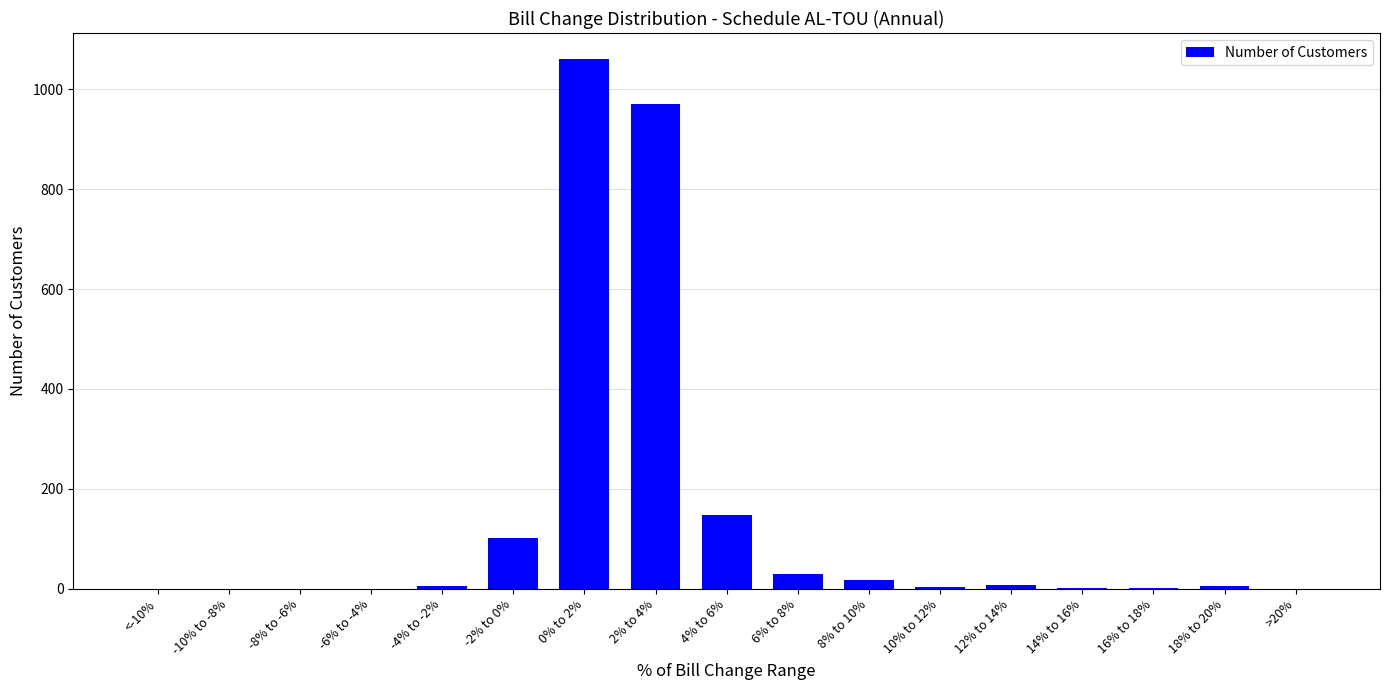

Are the bars horizontal?

No